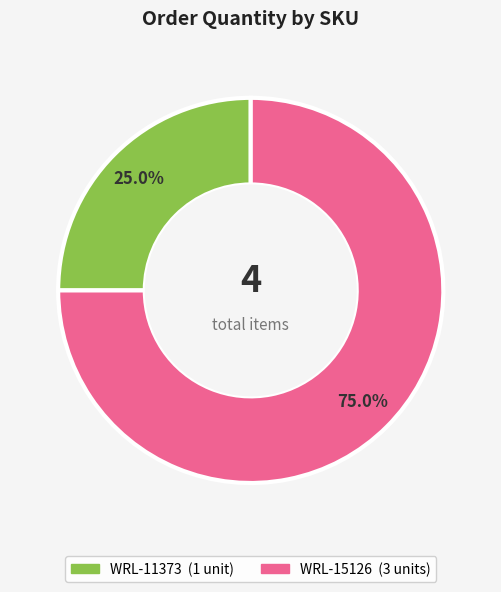

True or false: WRL-15126 accounts for 68% of the total.

False